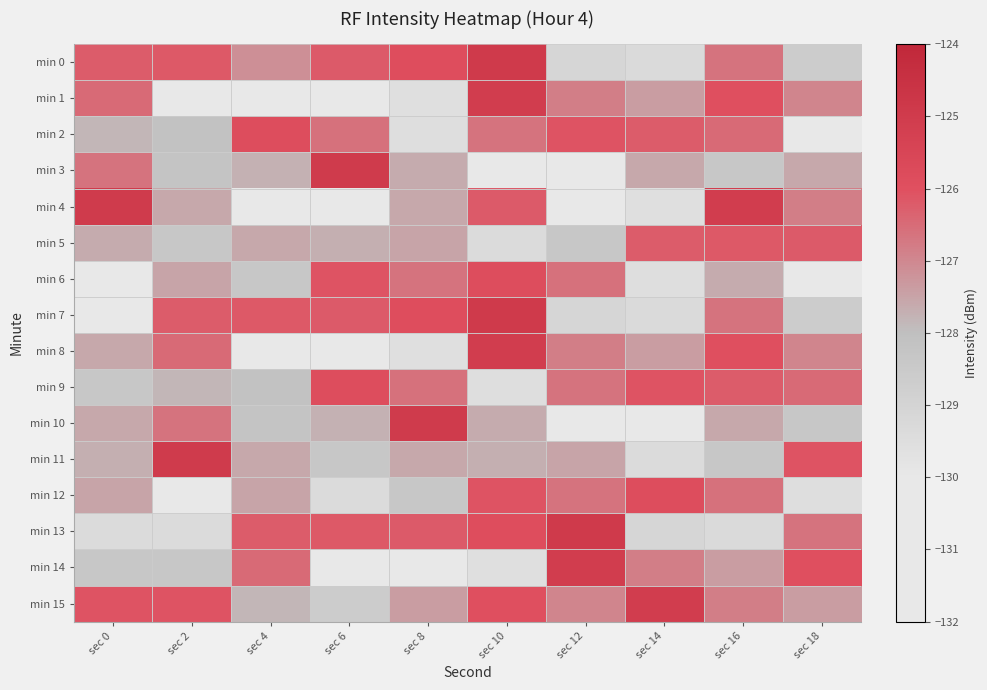

At how many categories does at least one series exceed -127?

10